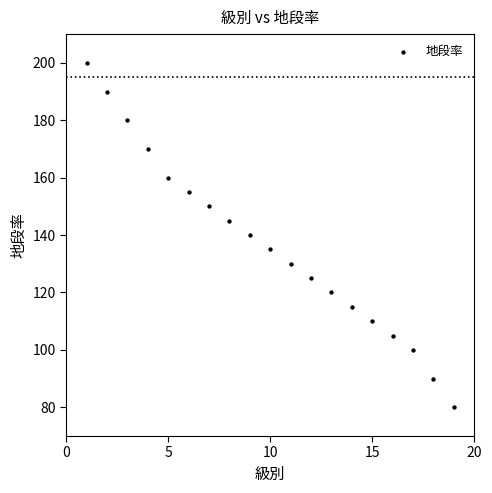

What is the range of X values (max minus min)?

18